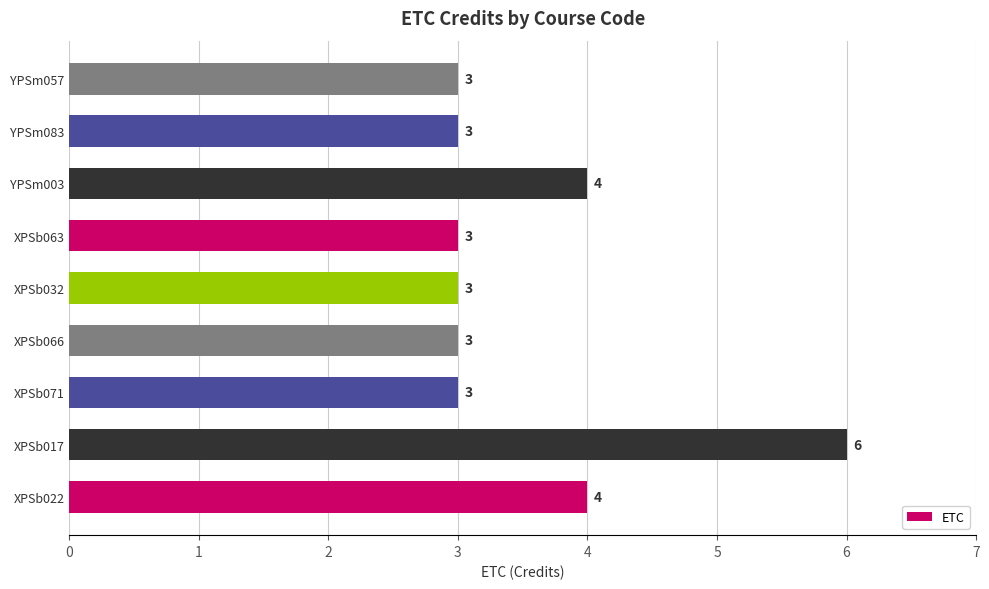

Between XPSb022 and YPSm057, which is larger?

XPSb022